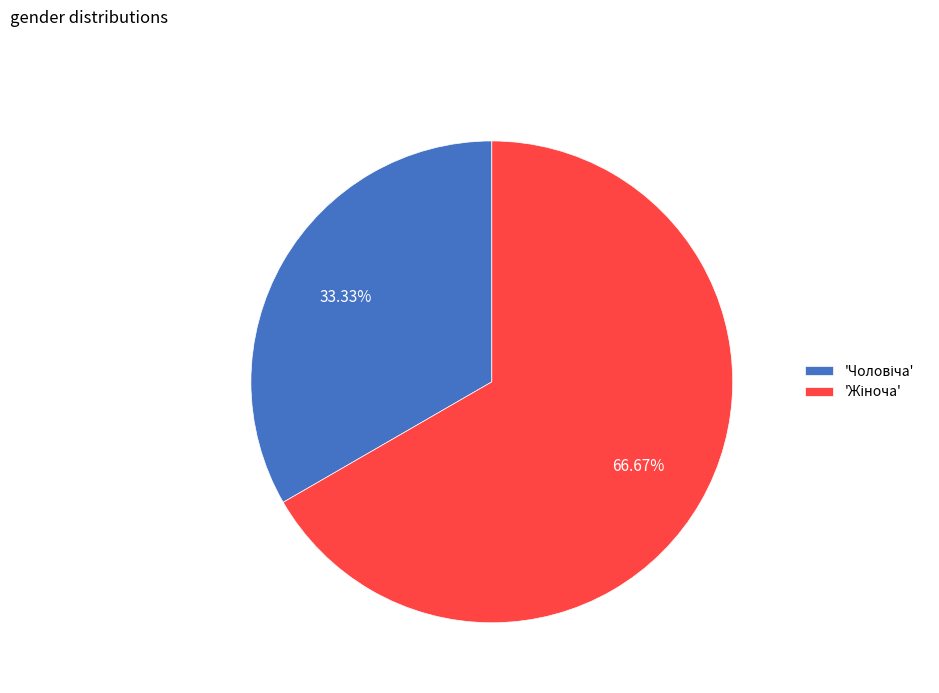

How many slices are in this pie chart?

2